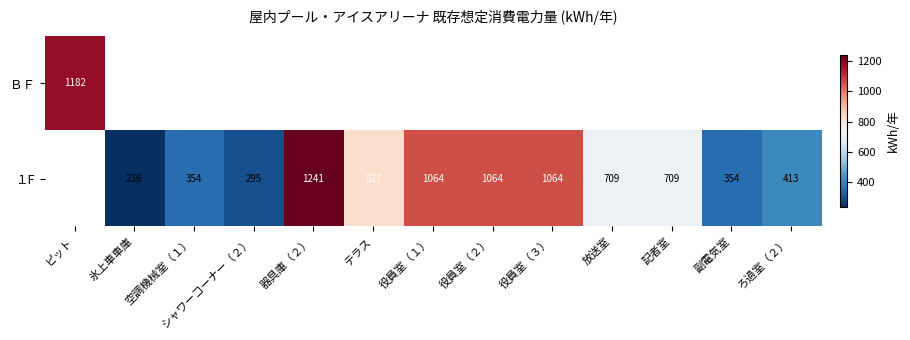

The value of １F at 役員室（２） is 1633. True or false?

False